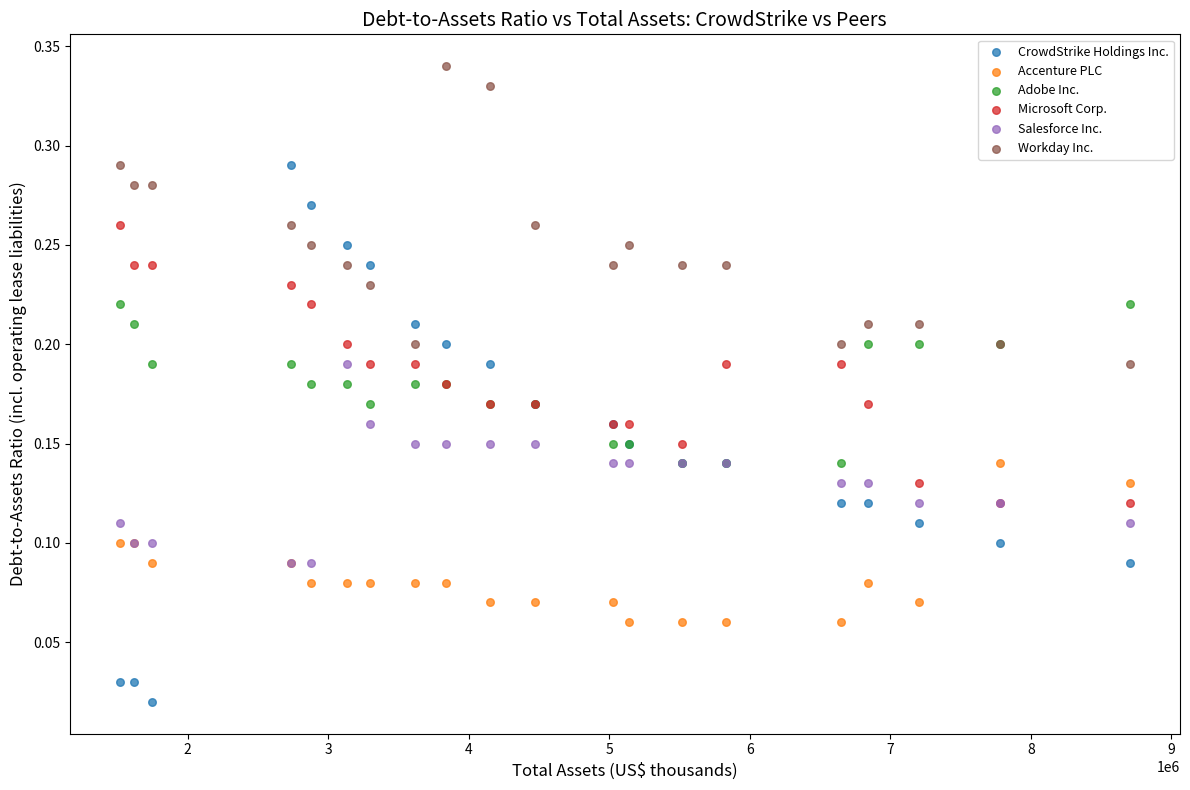

Which series reaches the maximum Y coordinate?

Workday Inc.